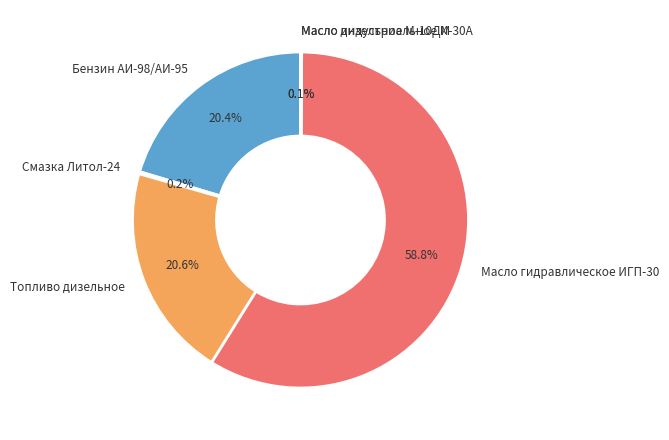

Is there any slice that represents more than half of the pie?

Yes